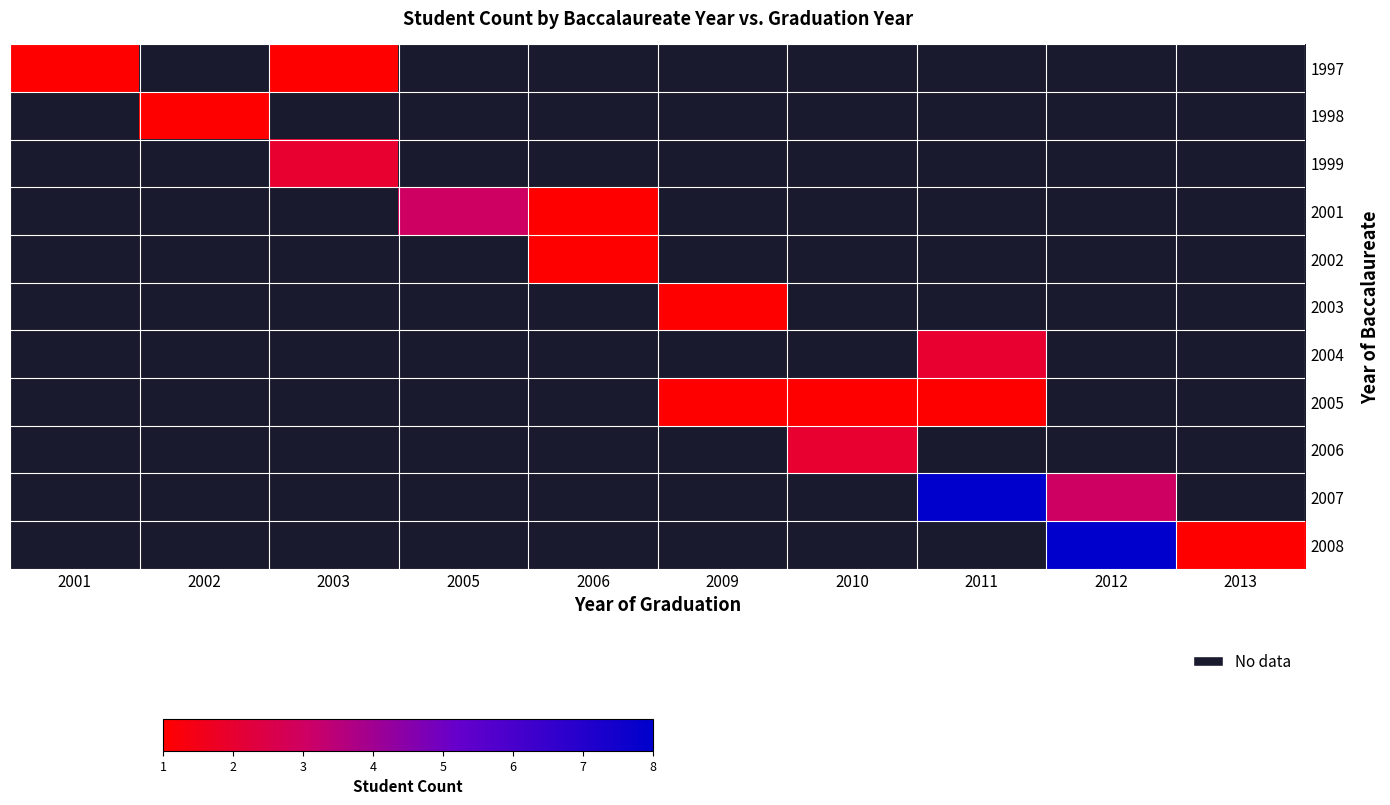

At how many categories does at least one series exceed 5?

2